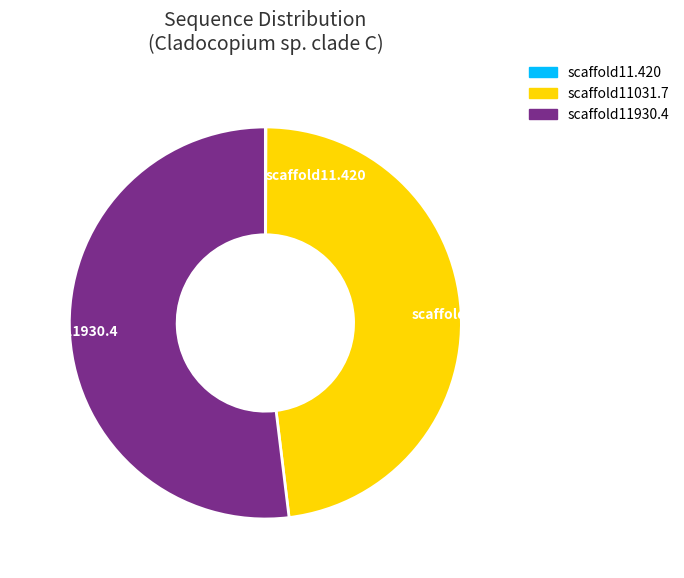

Which slice is the largest?

scaffold11930.4